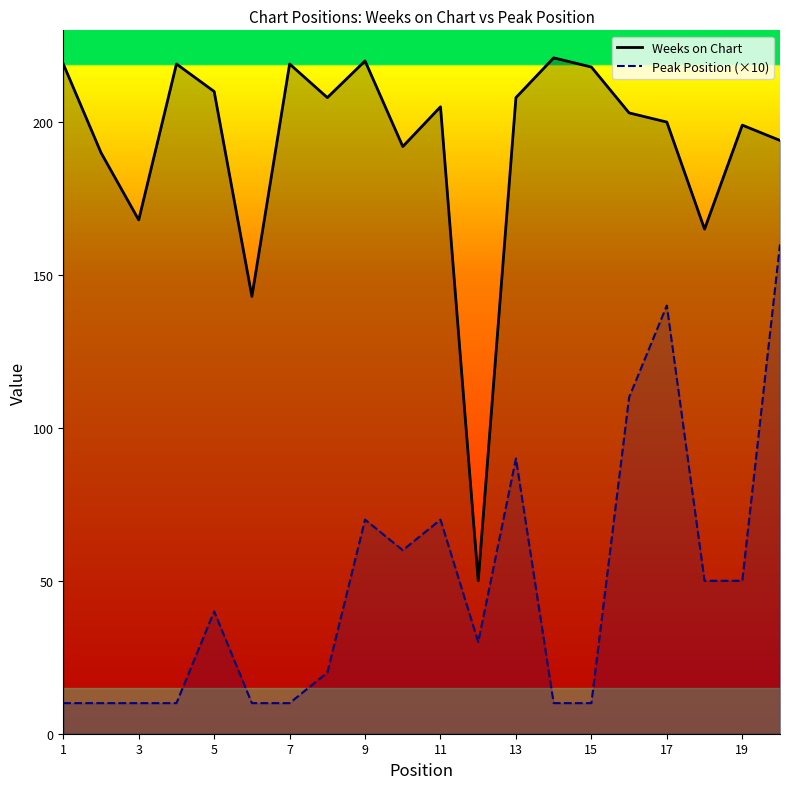

What is the smallest value displayed?

10